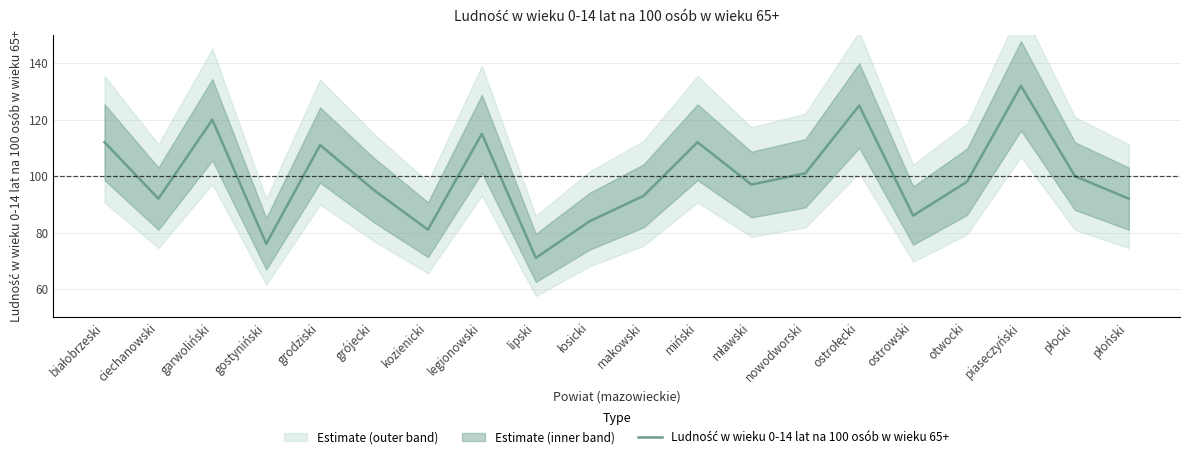

Where is the data nearest to the value 101?

nowodworski